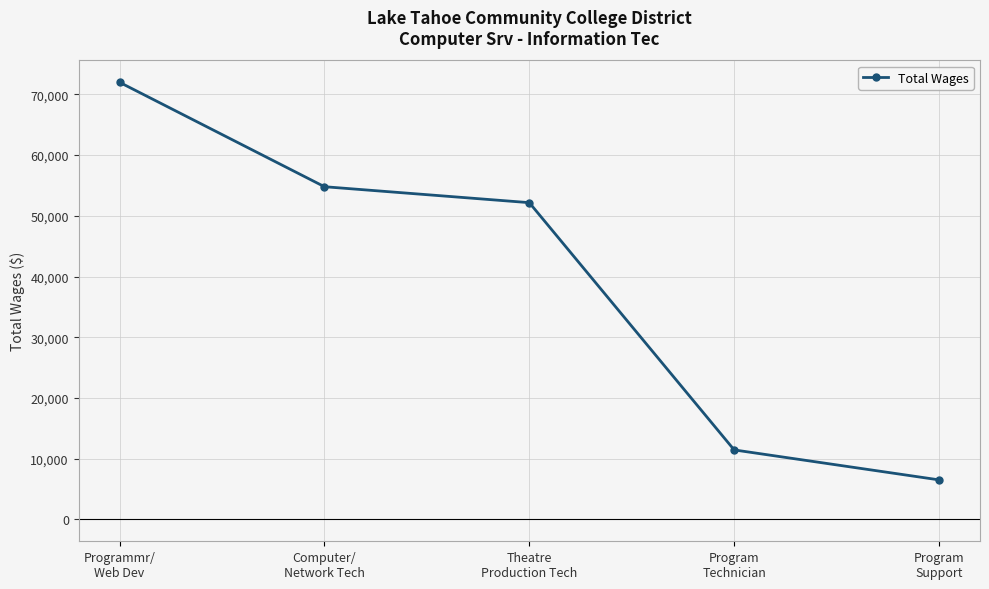

At which category does the chart reach its minimum across all series?

Program
Support